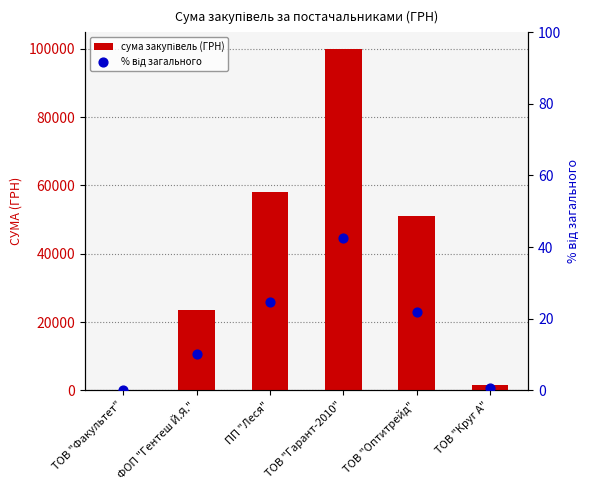

At how many categories does at least one series exceed 28077?

3